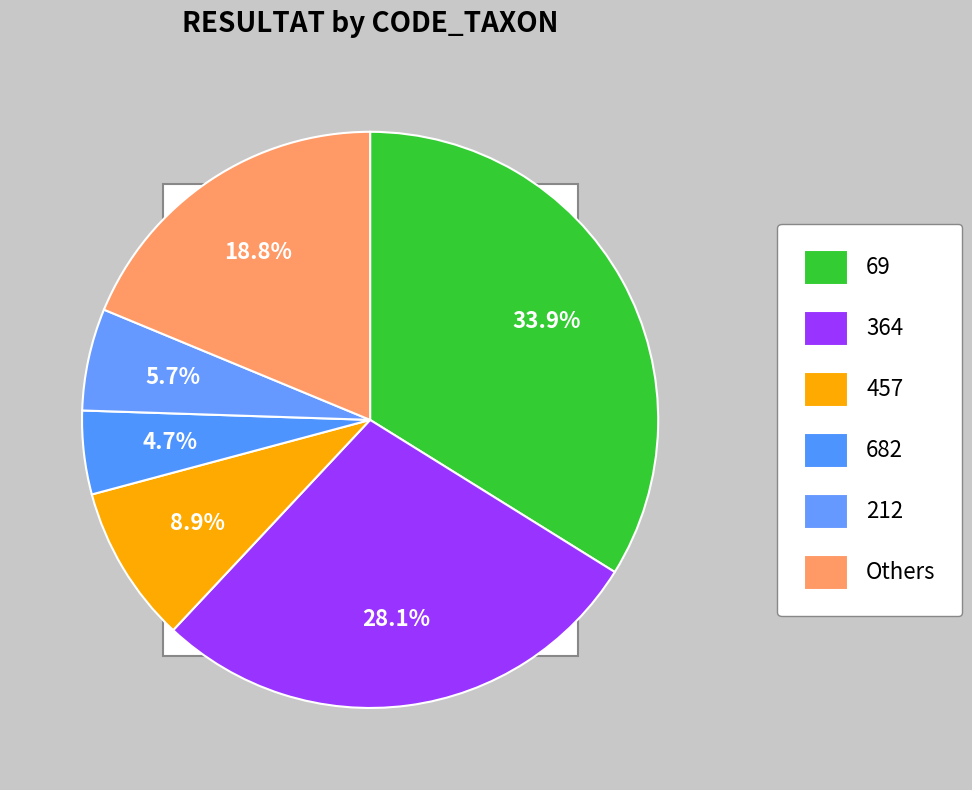

Does 457 account for over 50% of the chart?

No